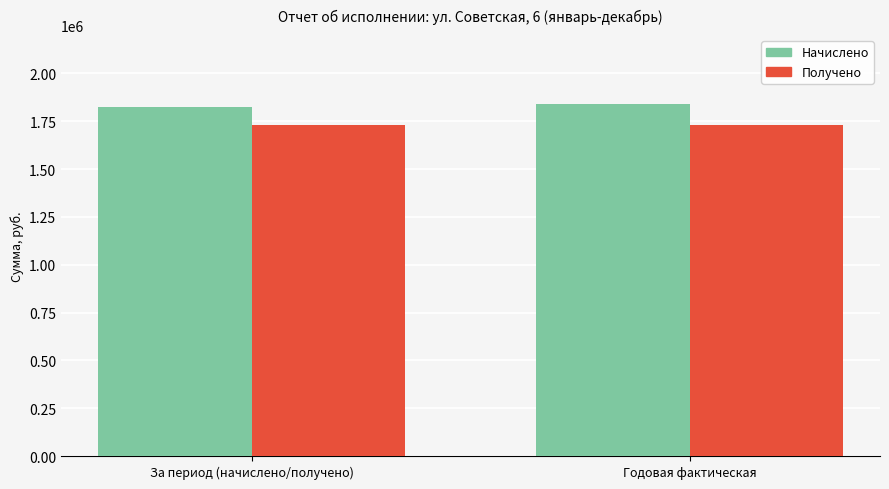

Are the bars horizontal?

No